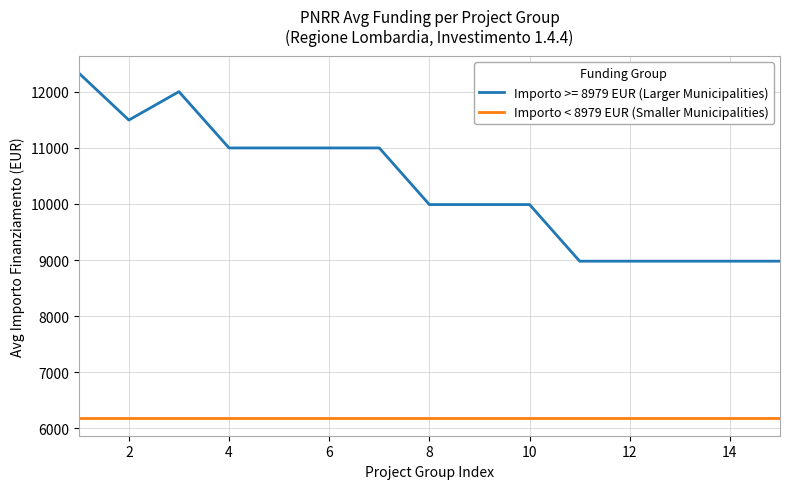

True or false: Importo >= 8979 EUR (Larger Municipalities) and Importo < 8979 EUR (Smaller Municipalities) cross at least once.

False